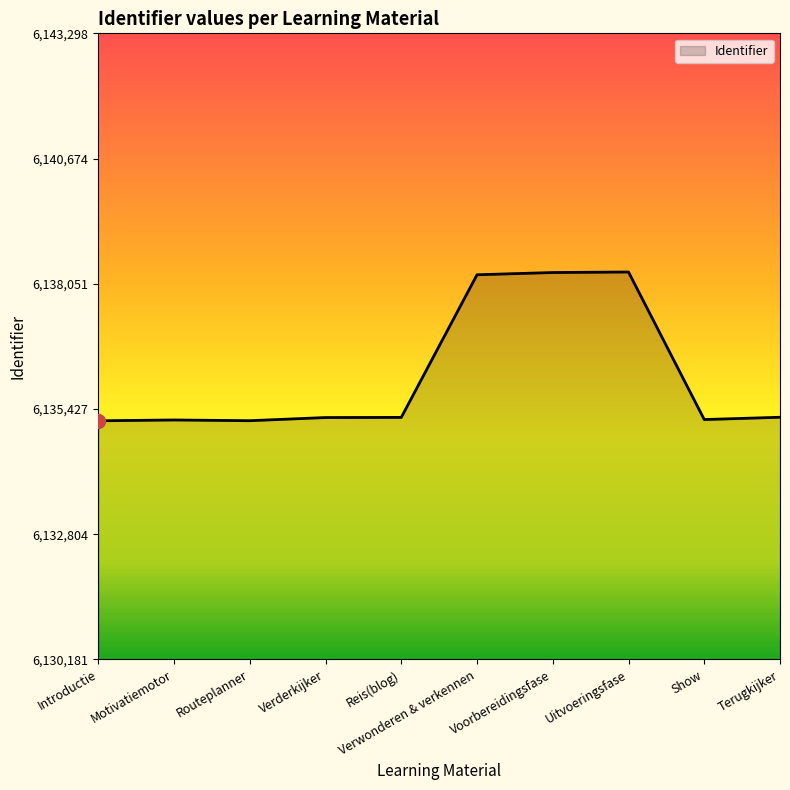

What value does the data have at Terugkijker?

6135255